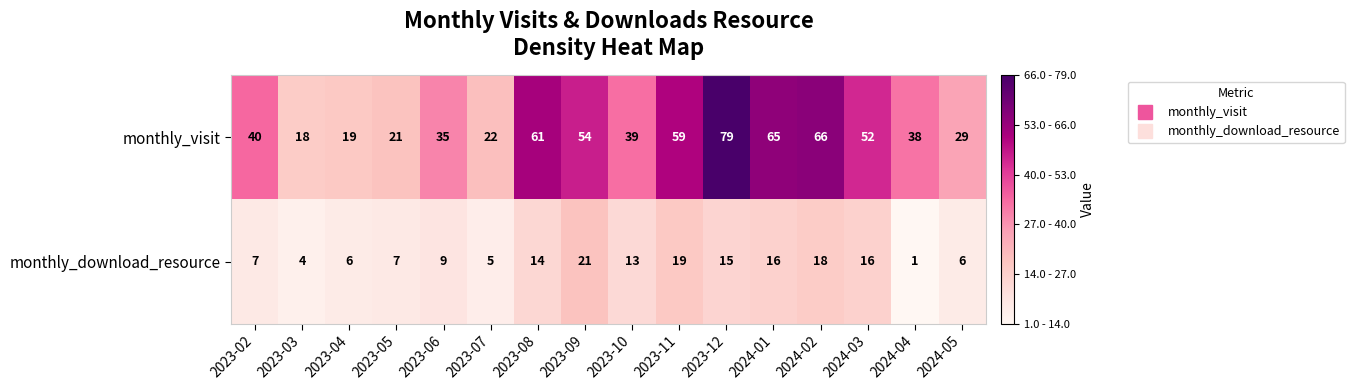

List the series in order of their overall mean, highest first.

monthly_visit, monthly_download_resource